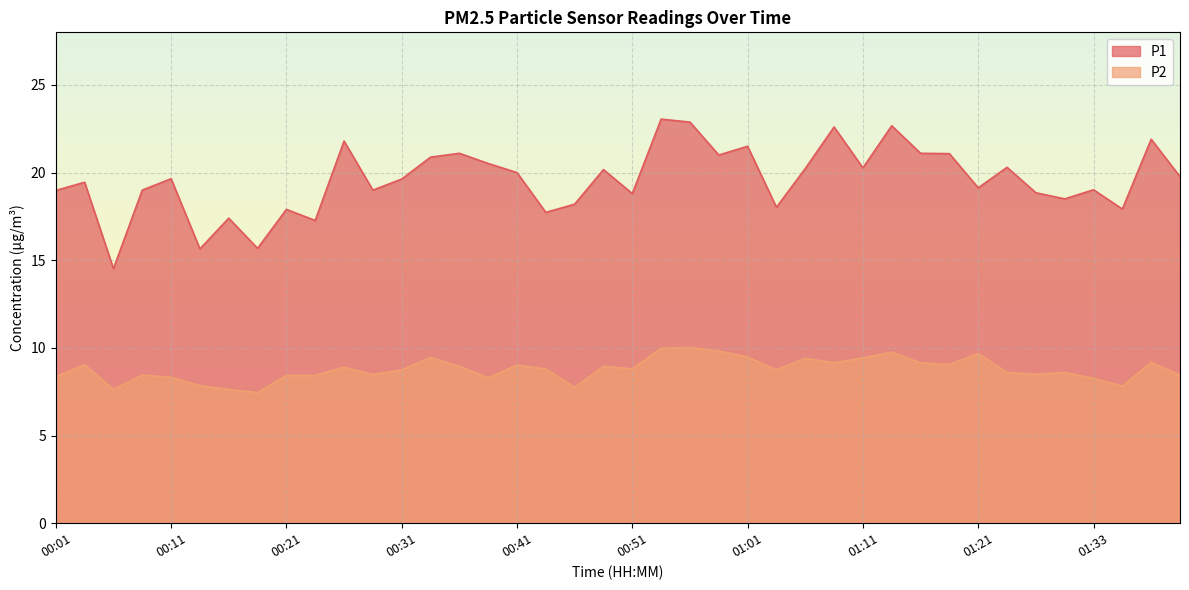

Rank the categories by P1 value from highest to lowest.

00:53, 00:56, 01:13, 01:08, 01:38, 00:26, 01:01, 00:36, 01:16, 01:18, 00:58, 00:33, 00:38, 01:26, 01:11, 01:06, 00:48, 00:41, 01:41, 00:11, 00:31, 00:03, 01:21, 01:33, 00:08, 00:28, 00:01, 01:28, 00:51, 01:31, 00:46, 01:03, 01:36, 00:21, 00:43, 00:16, 00:23, 00:18, 00:13, 00:06